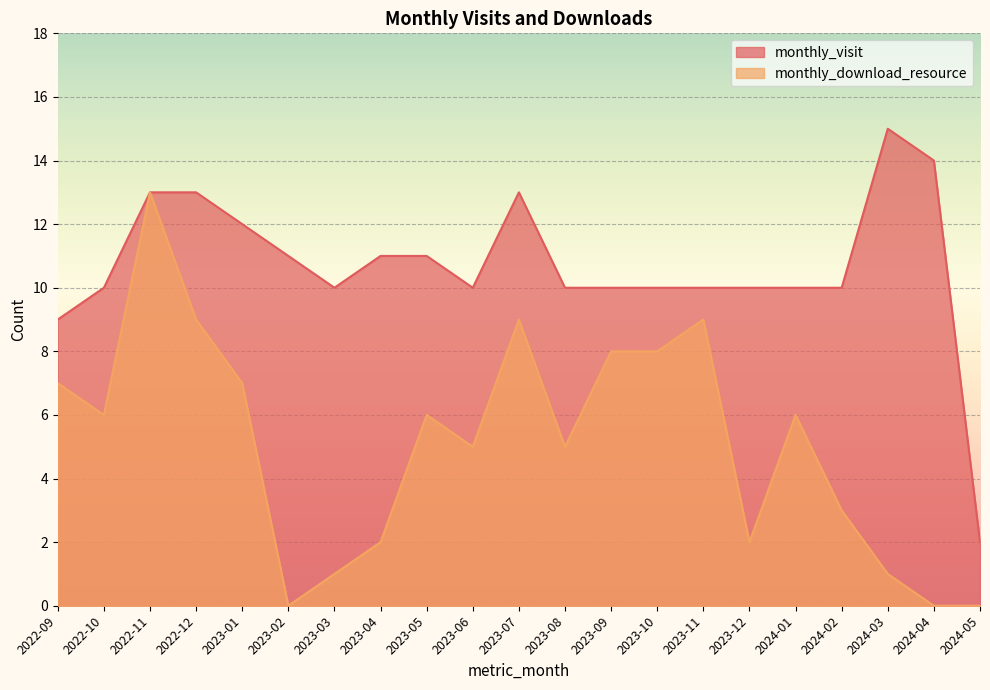

Rank the series at 2024-04 from lowest to highest value.

monthly_download_resource, monthly_visit